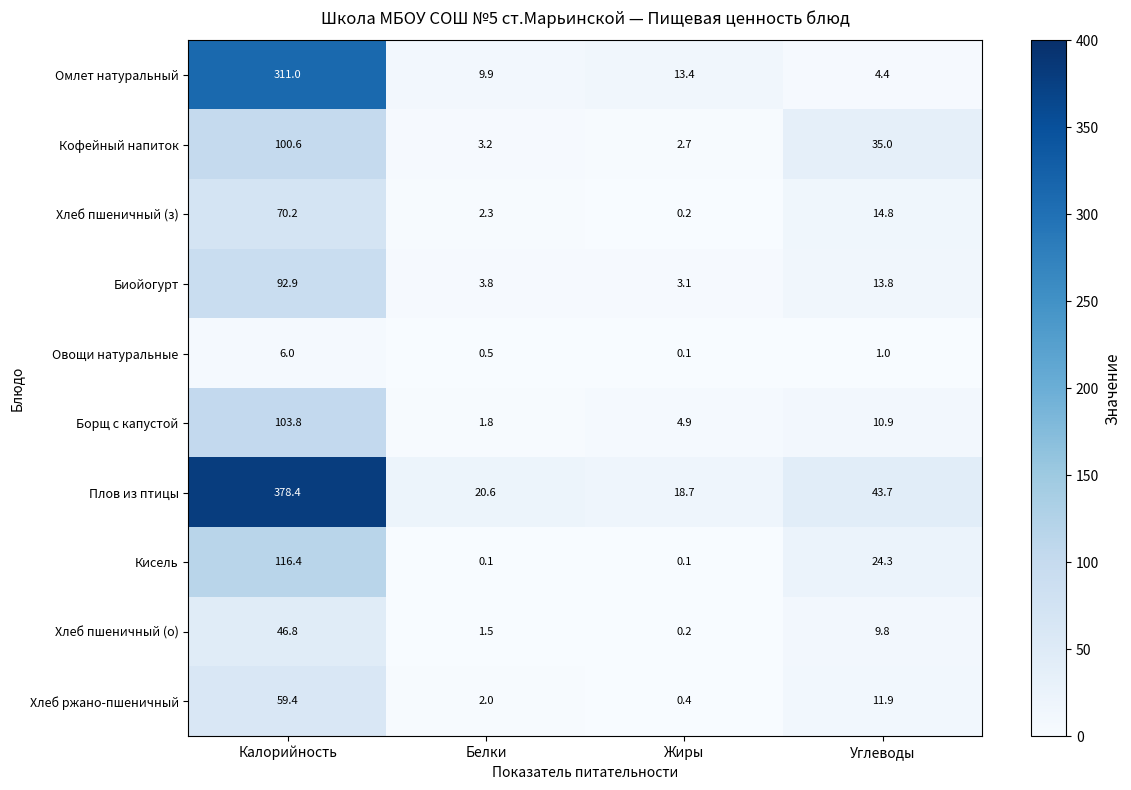

Rank the series by their maximum value, from highest to lowest.

Плов из птицы, Омлет натуральный, Кисель, Борщ с капустой, Кофейный напиток, Биойогурт, Хлеб пшеничный (з), Хлеб ржано-пшеничный, Хлеб пшеничный (о), Овощи натуральные